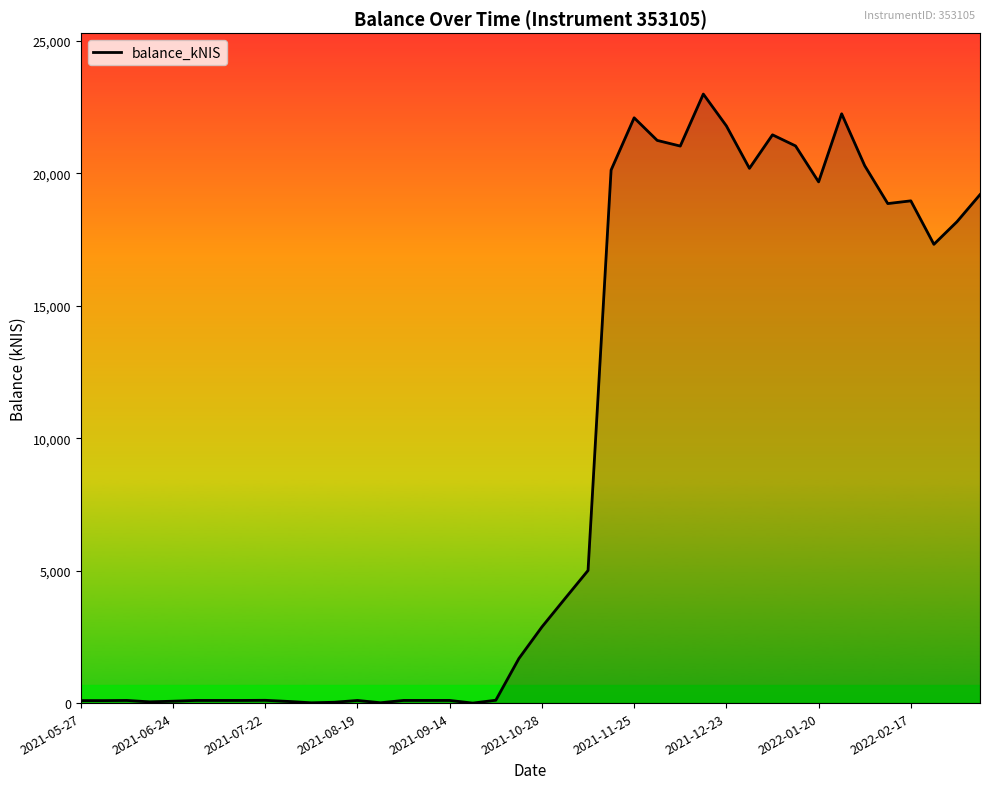

What is the difference between the maximum and minimum values?

22997.4